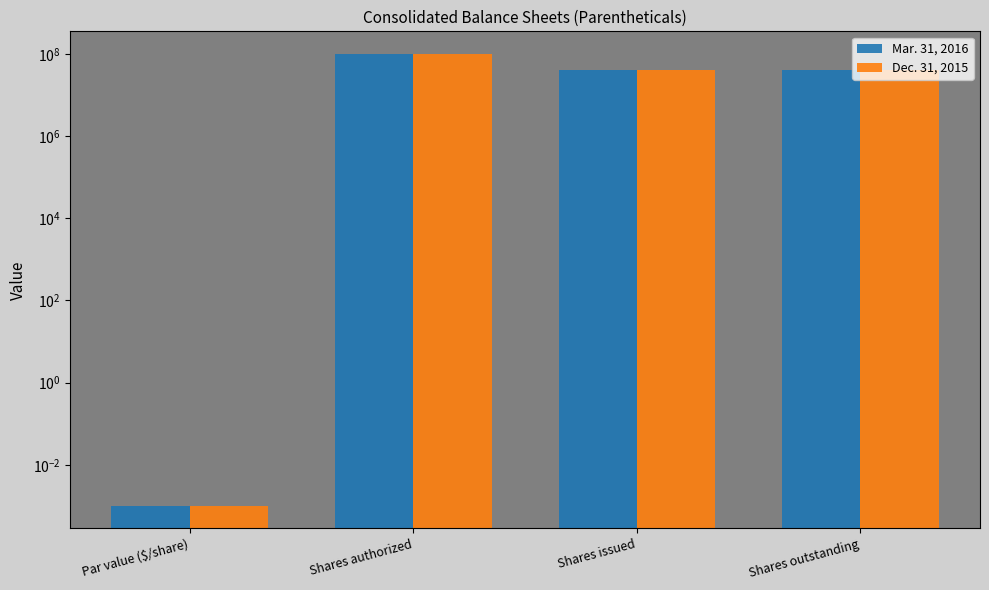

Is the value of Dec. 31, 2015 at Shares issued greater than the value of Mar. 31, 2016 at Par value ($/share)?

Yes